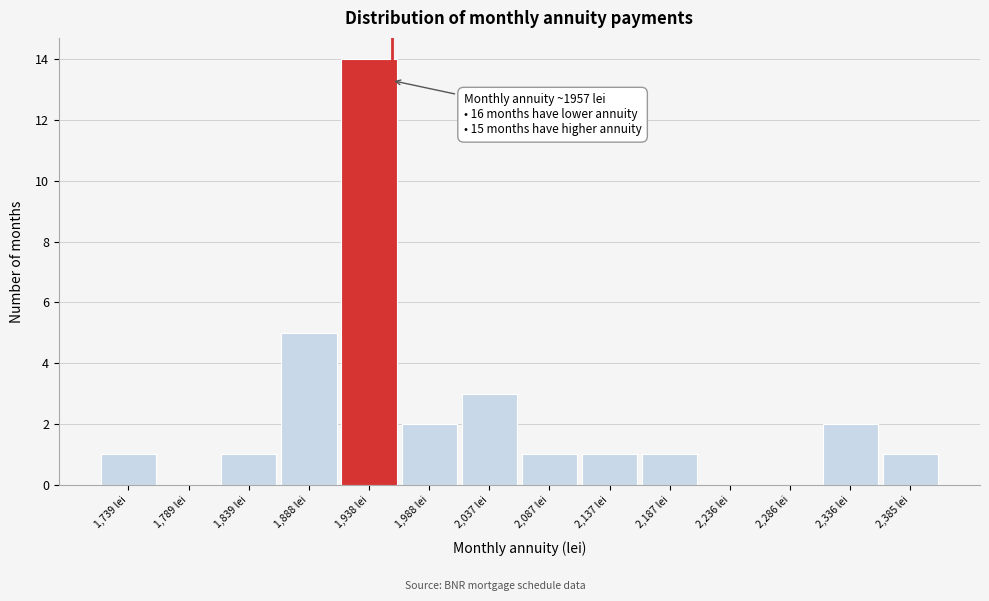

Over which range of the x-axis is the bar tallest?

1915 to 1965